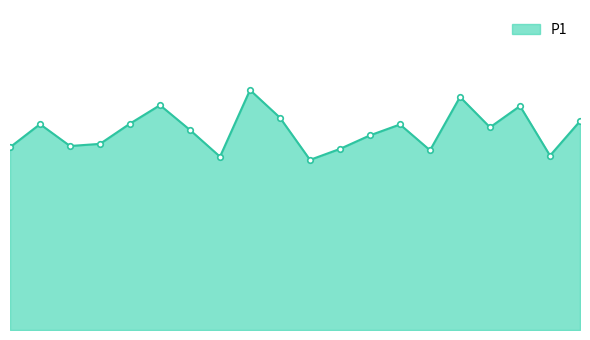

Is this an area chart (filled region under the line)?

Yes